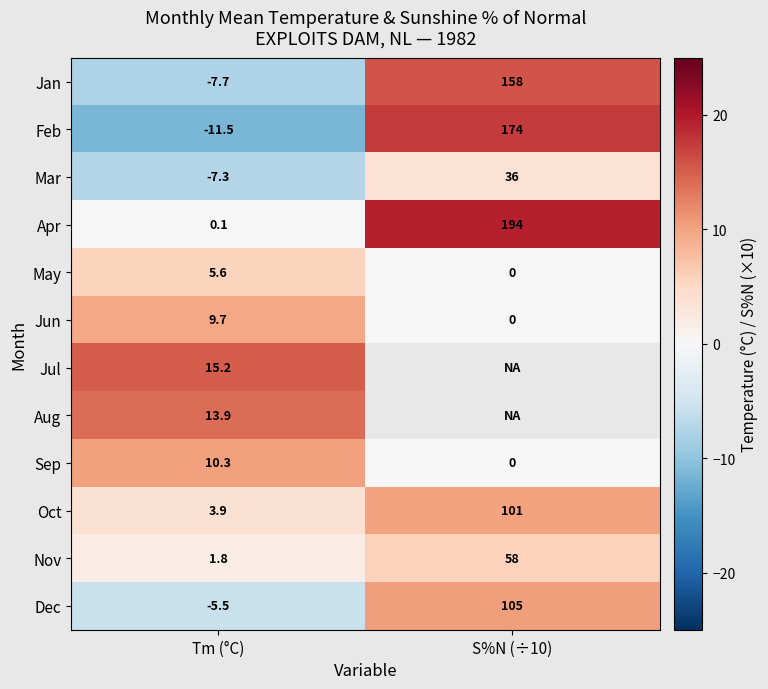

What is the highest value of the Sep series?

10.3